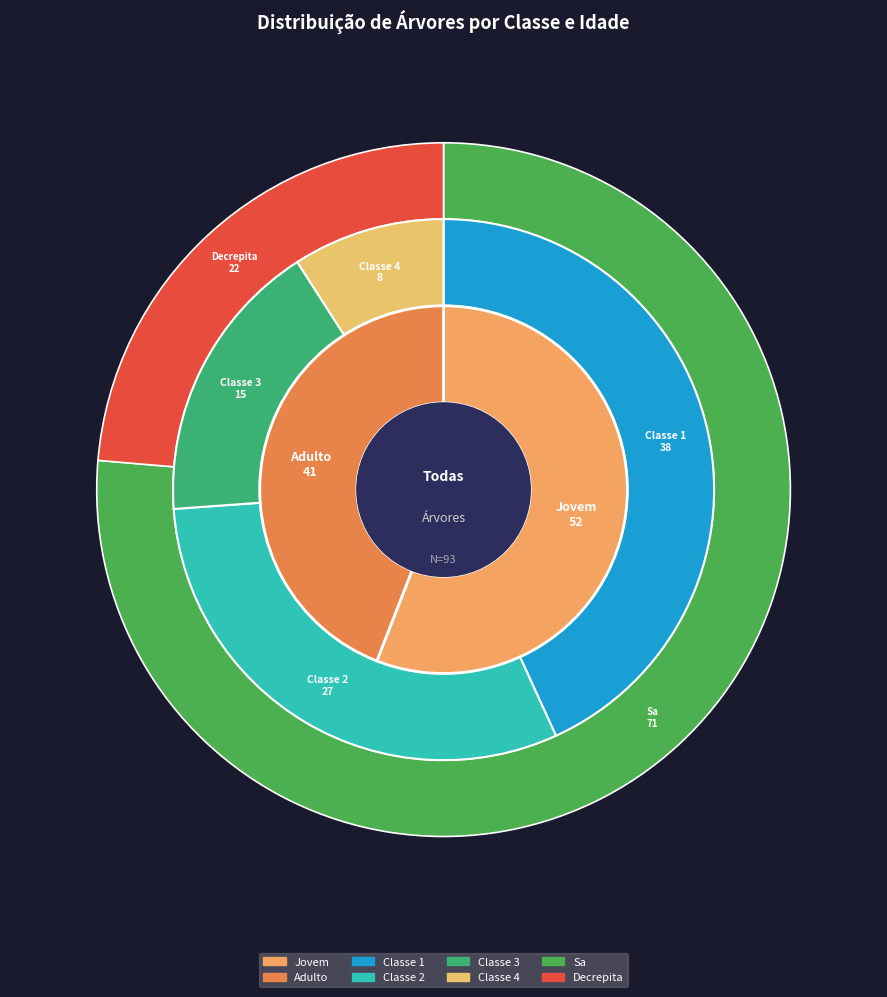

What is the change in value from Classe 3 to Adulto?

+26